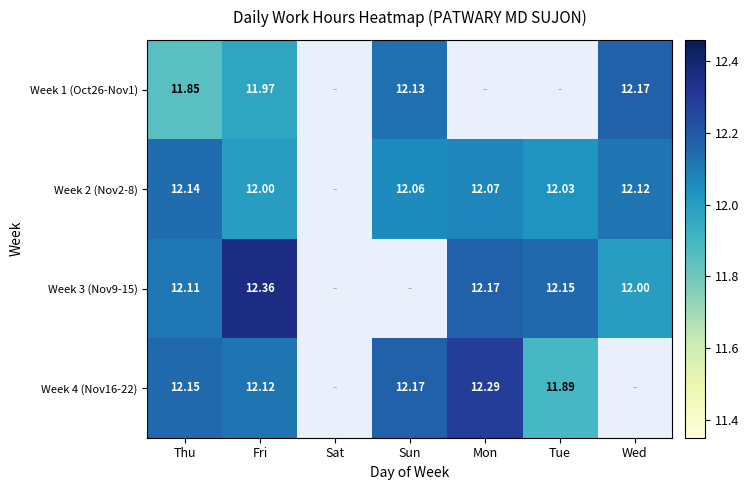

Between Thu and Wed, which series saw the biggest shift?

Week 1 (Oct26-Nov1)